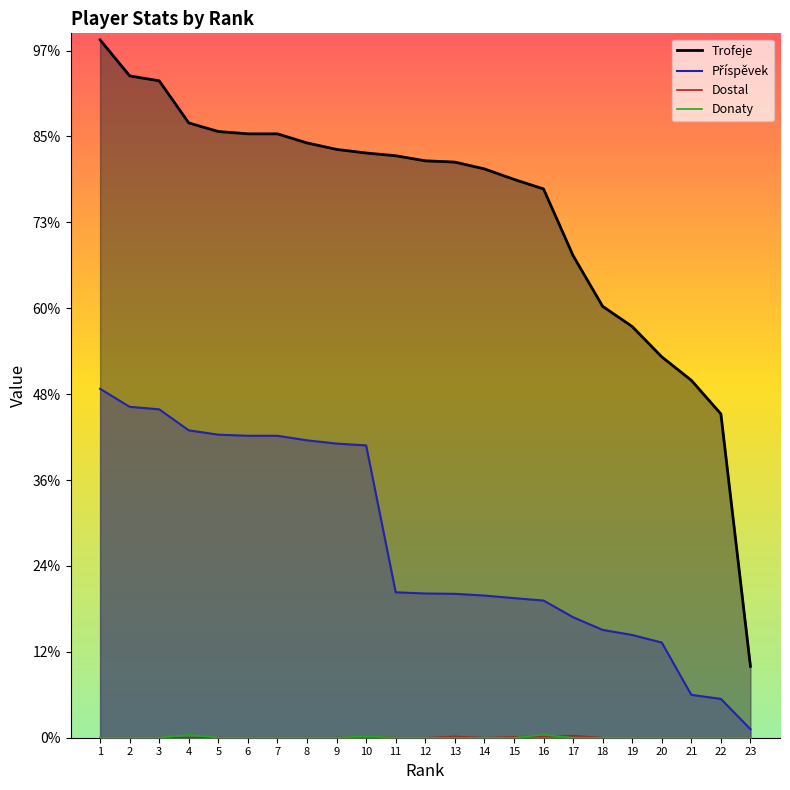

What is the value of the Trofeje point at the 20th from the left?

4434